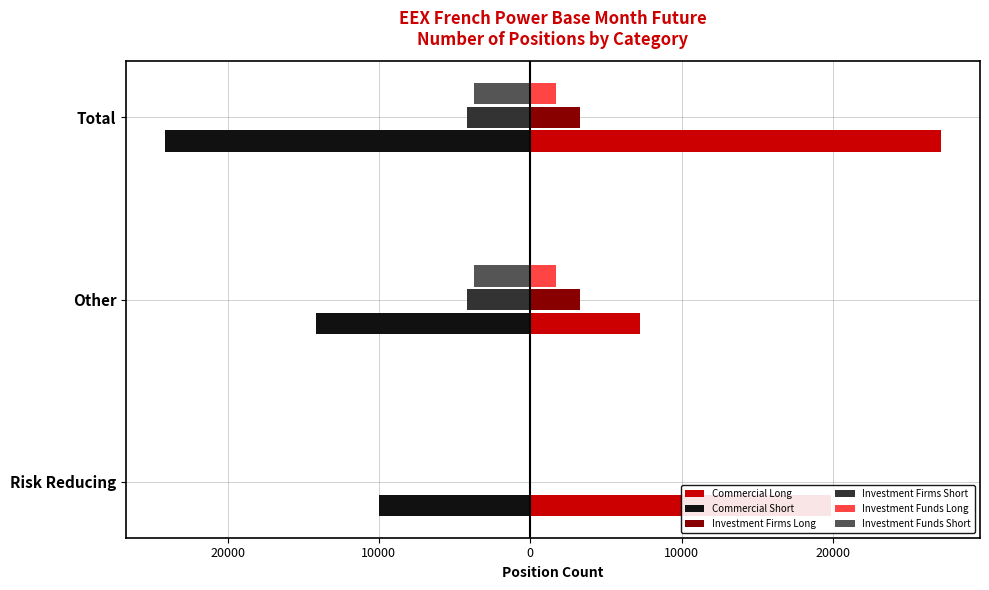

Which series has the largest total across all categories?

Commercial Long